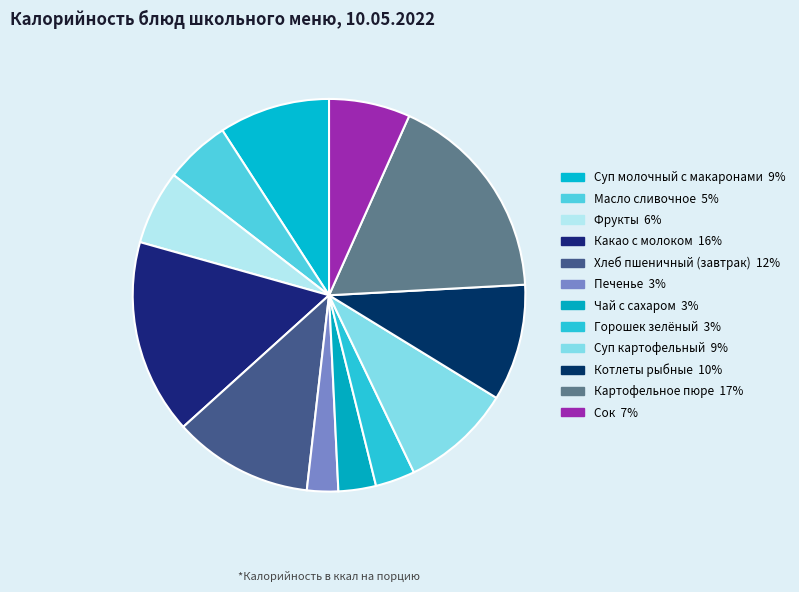

Count the number of slices in the pie.

12